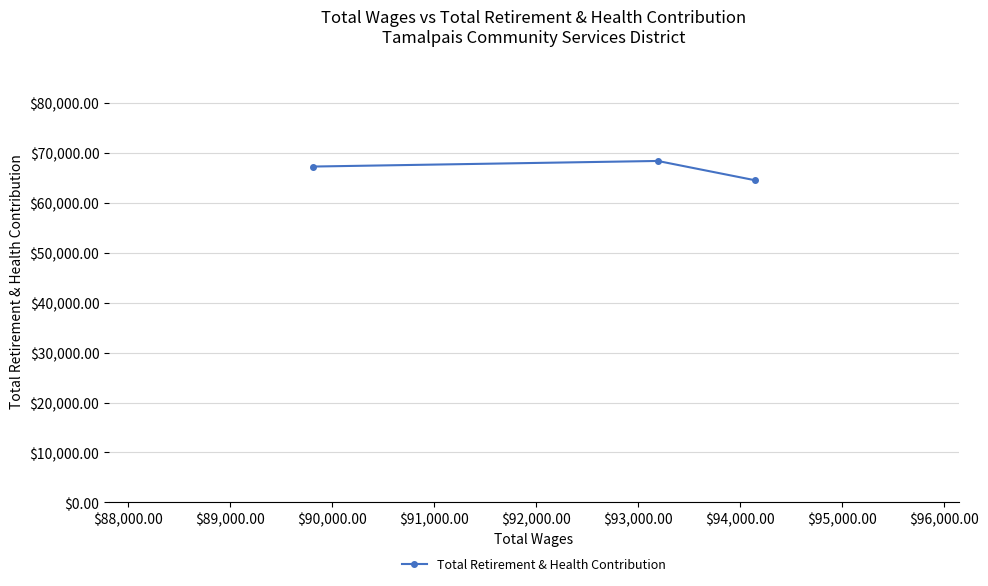

Count the number of categories in the chart.

3